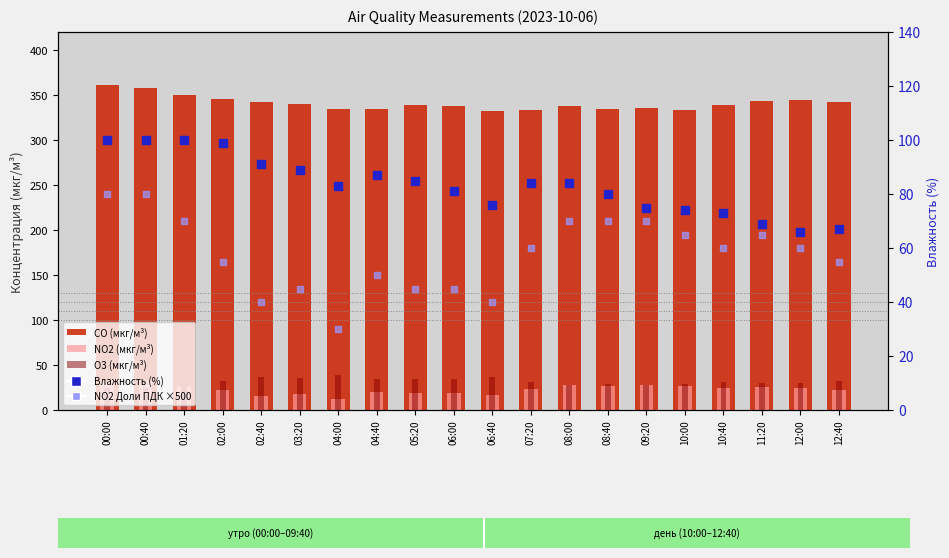

What is the total value across all series at 02:40?

525.6